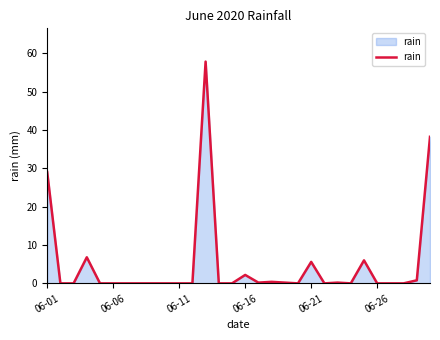

What is the greatest value displayed?

57.8